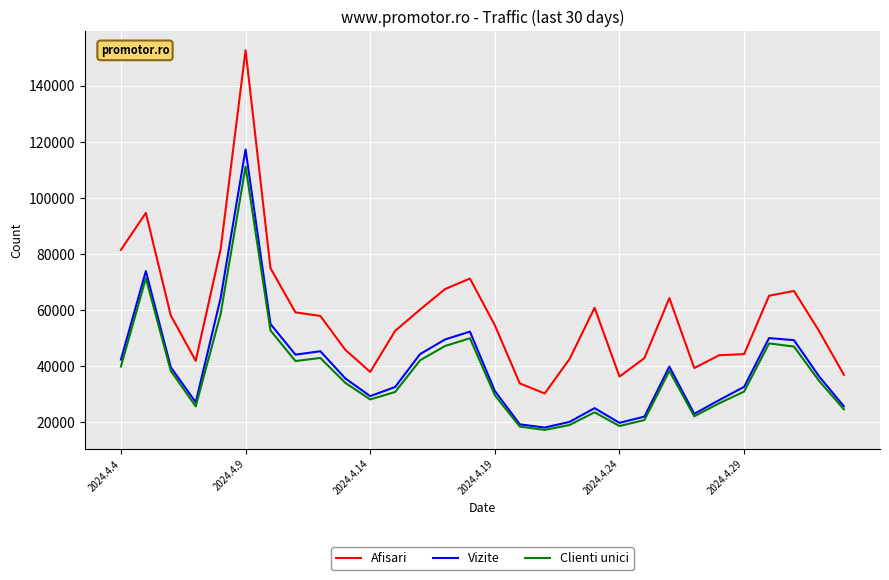

What is the sum of all Clienti unici values?

1134369